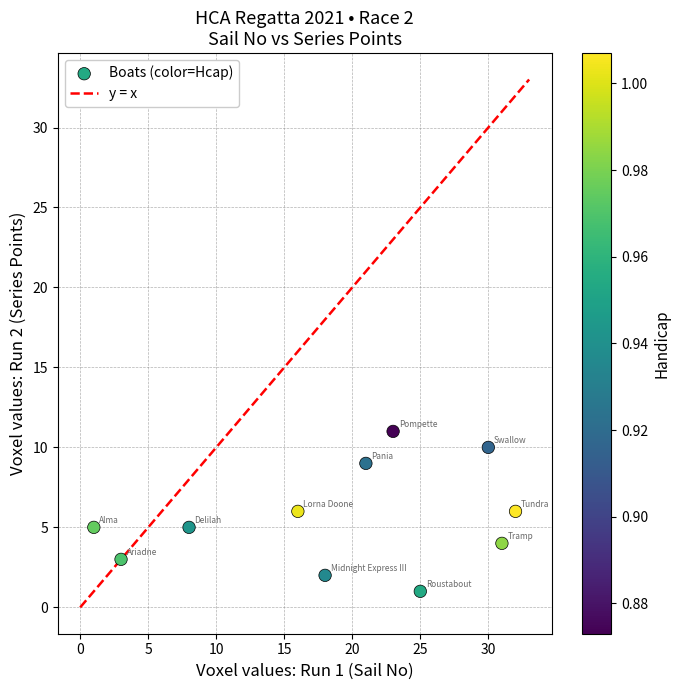

What is the range of Y values (max minus min)?

10